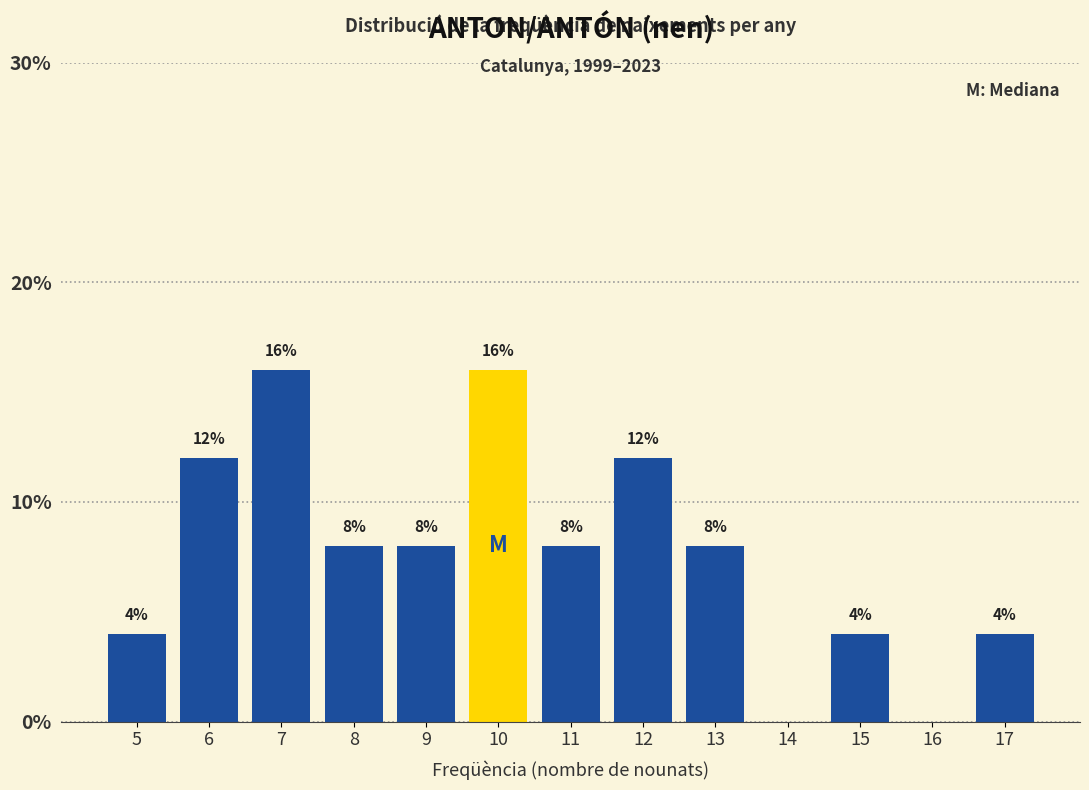

Reading left to right, transcribe all the data shown in this chart.

5=4	6=12	7=16	8=8	9=8	10=16	11=8	12=12	13=8	14=0	15=4	16=0	17=4